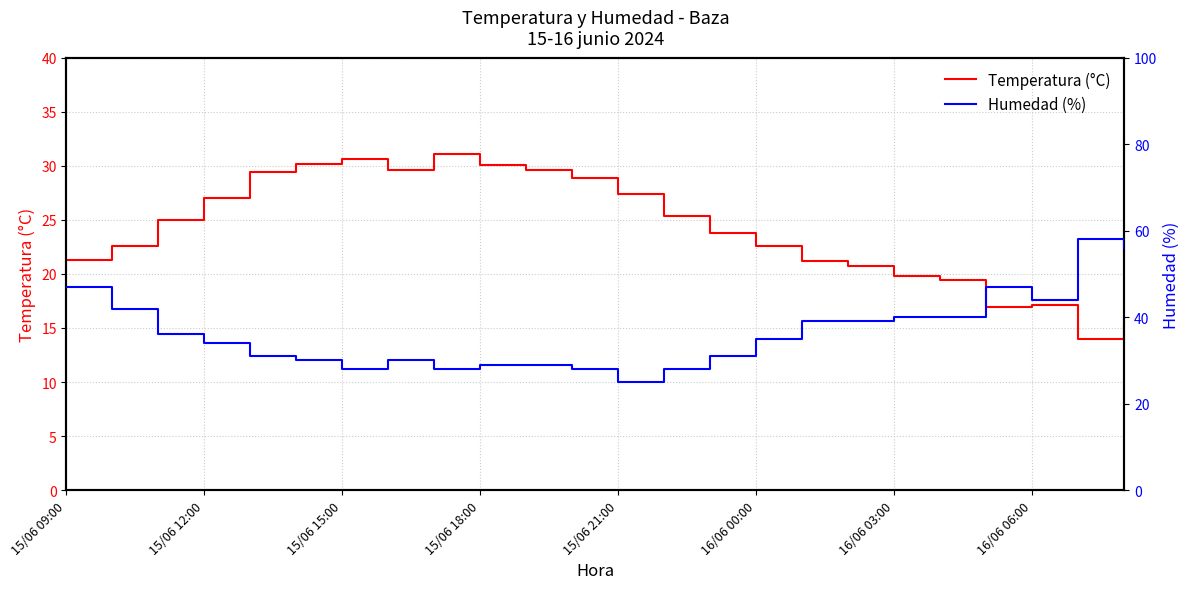

List the series in order of their peak value, highest first.

Humedad (%), Temperatura (°C)